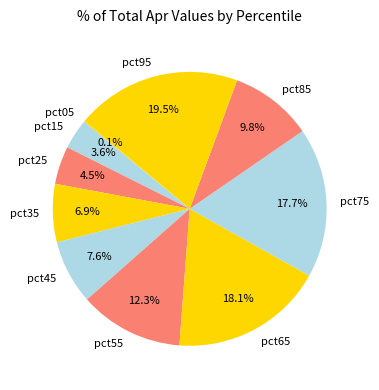

To the nearest percent, what percentage of the pie is pct15?

4%